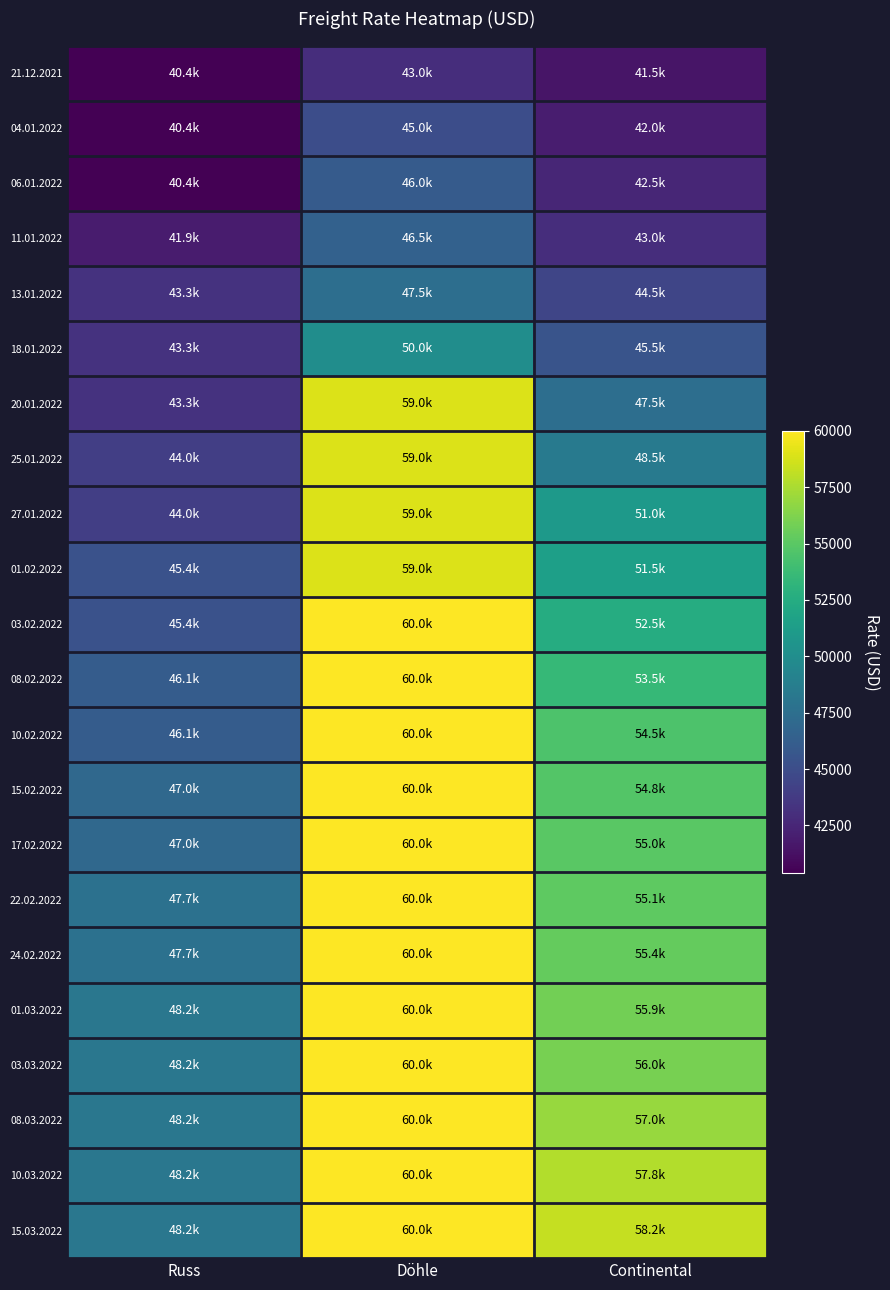

List the series in order of their peak value, lowest first.

21.12.2021, 04.01.2022, 06.01.2022, 11.01.2022, 13.01.2022, 18.01.2022, 20.01.2022, 25.01.2022, 27.01.2022, 01.02.2022, 03.02.2022, 08.02.2022, 10.02.2022, 15.02.2022, 17.02.2022, 22.02.2022, 24.02.2022, 01.03.2022, 03.03.2022, 08.03.2022, 10.03.2022, 15.03.2022